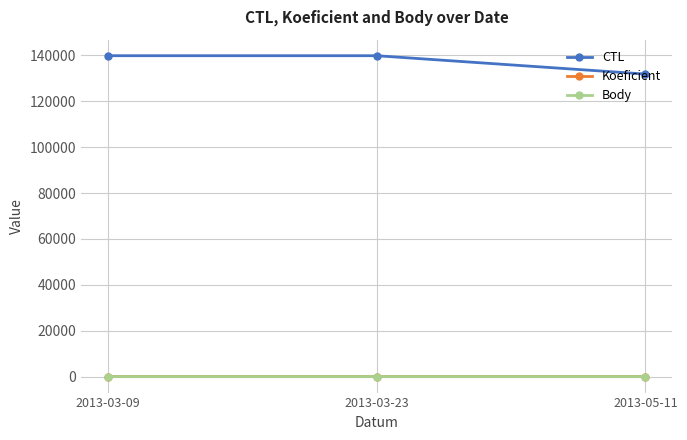

Is this an area chart (filled region under the line)?

No